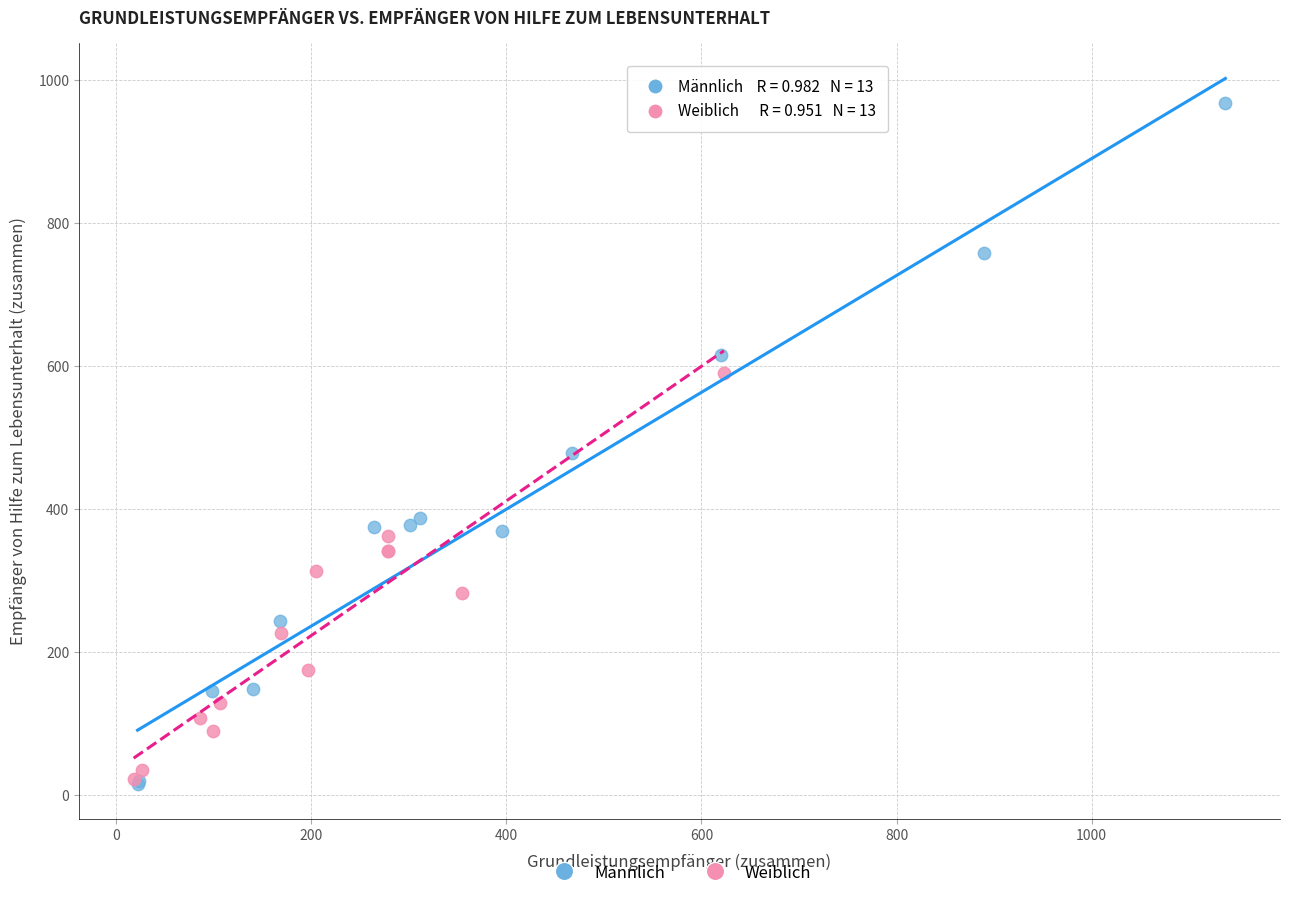

What are all the series names shown in the legend?

Männlich, Weiblich